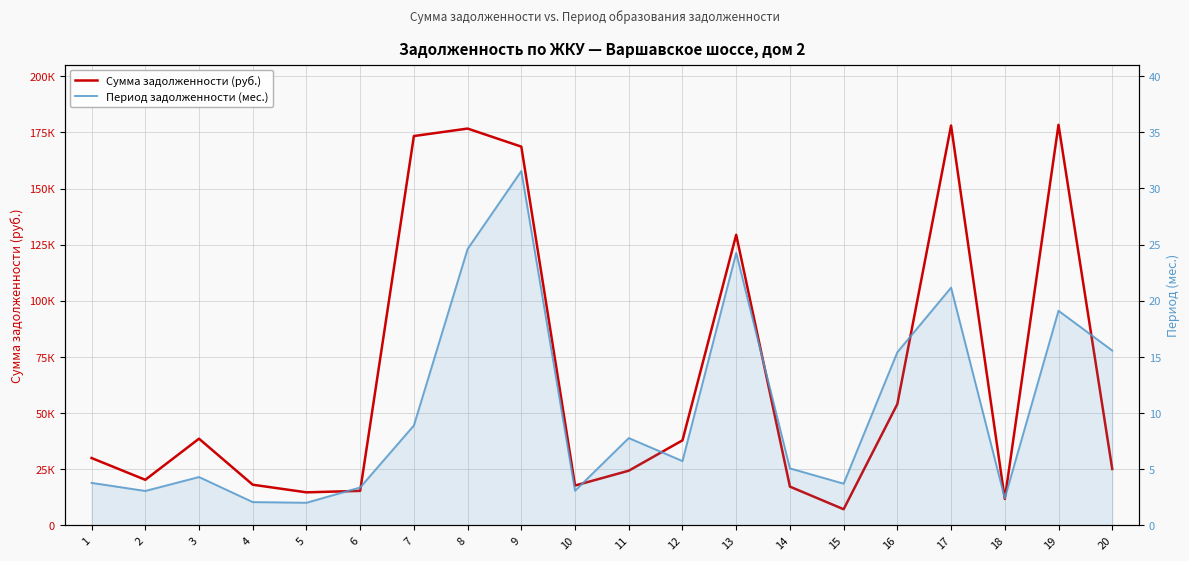

Rank the categories by Сумма задолженности (руб.) value from highest to lowest.

19, 17, 8, 7, 9, 13, 16, 3, 12, 1, 20, 11, 2, 4, 10, 14, 6, 5, 18, 15